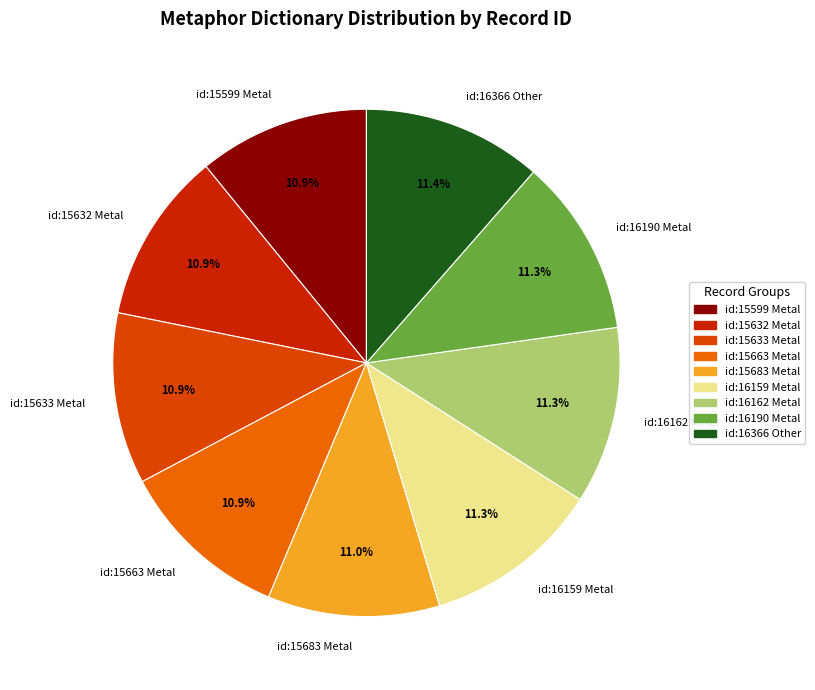

To the nearest percent, what portion does id:16159 Metal represent?

11%